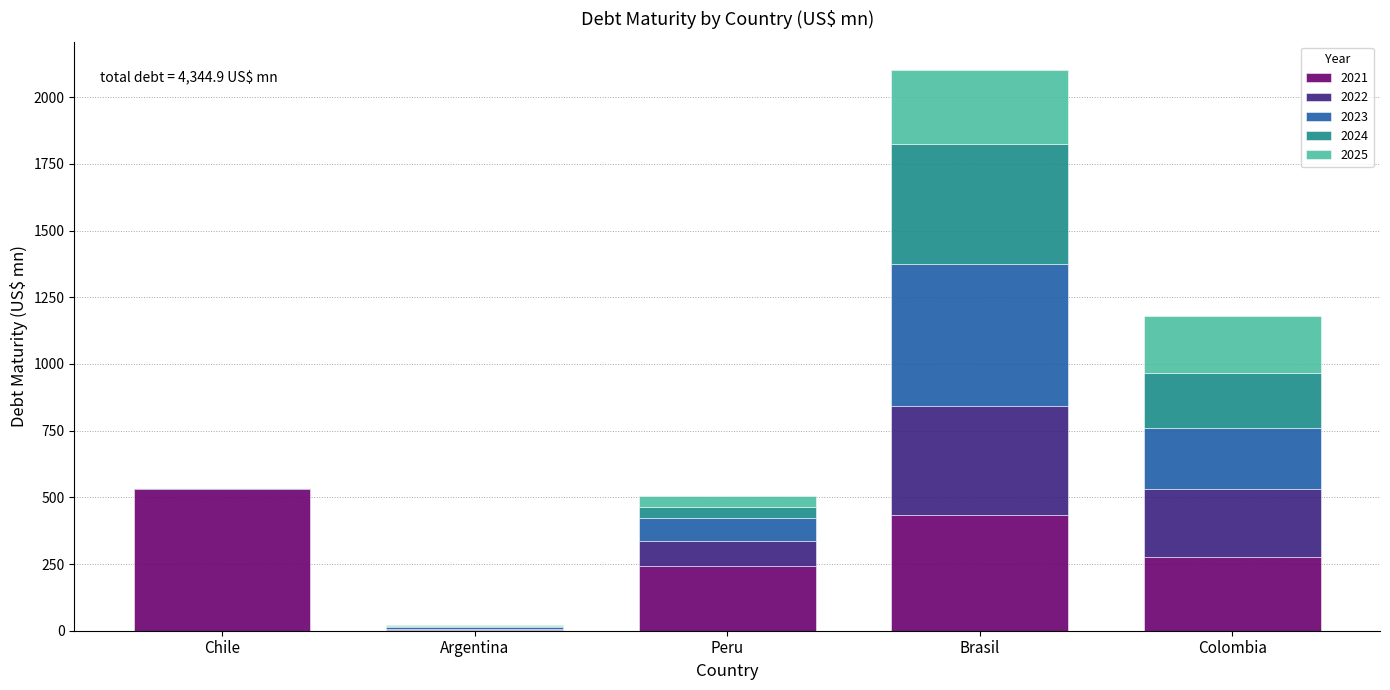

Which category has the highest value in the 2021 series?

Chile